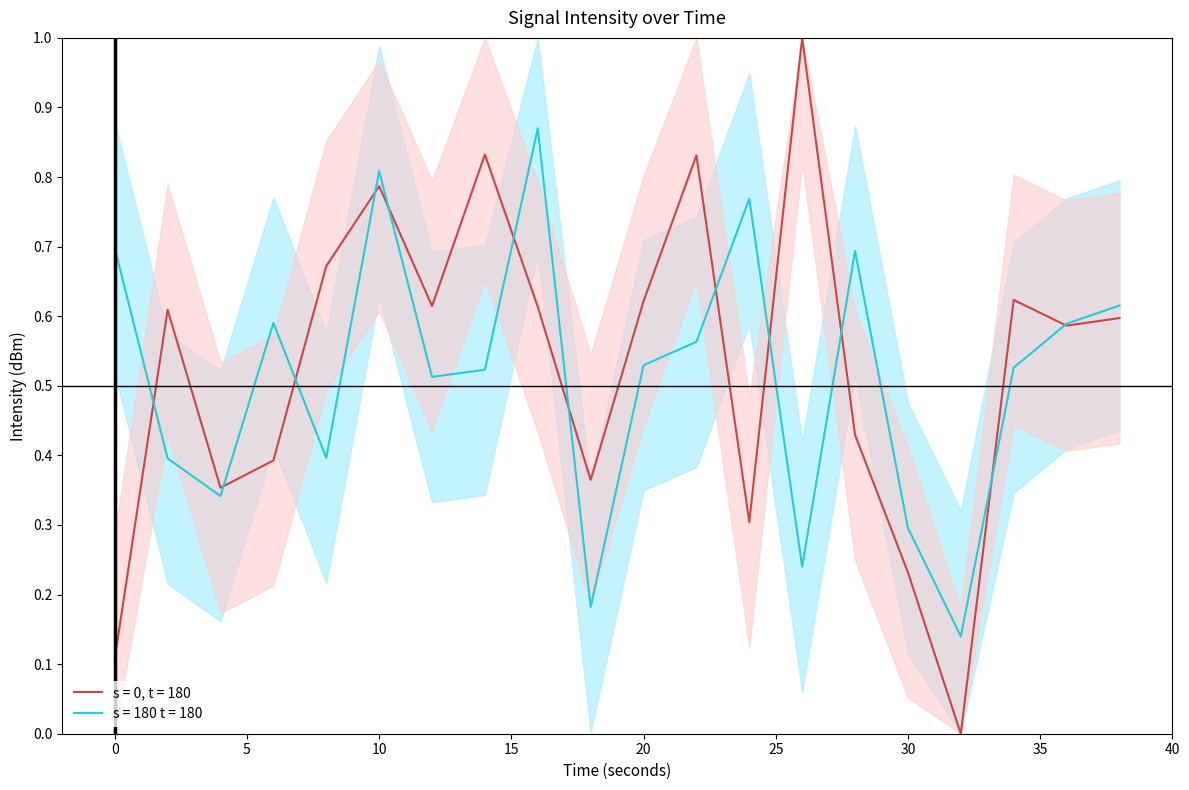

What is the greatest value displayed?

1.0